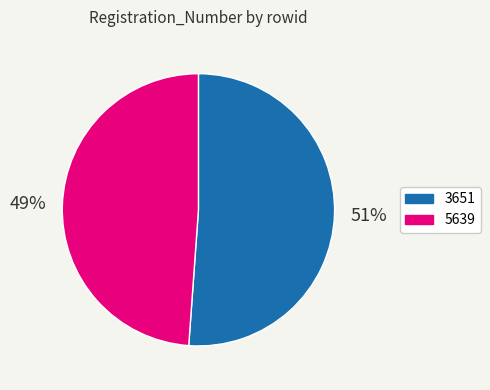

True or false: 5639 accounts for 49% of the total.

True